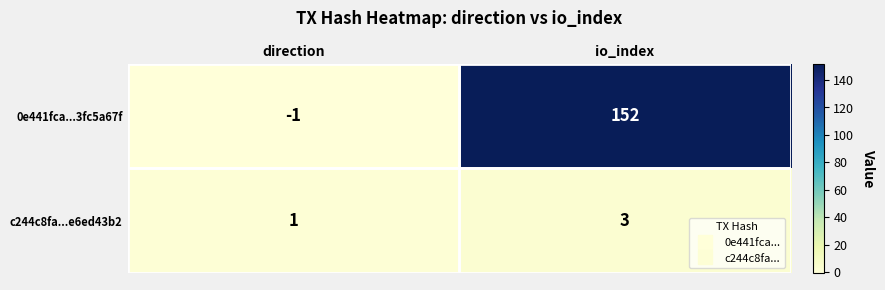

What is the sum of all 0e441fca...3fc5a67f values?

151